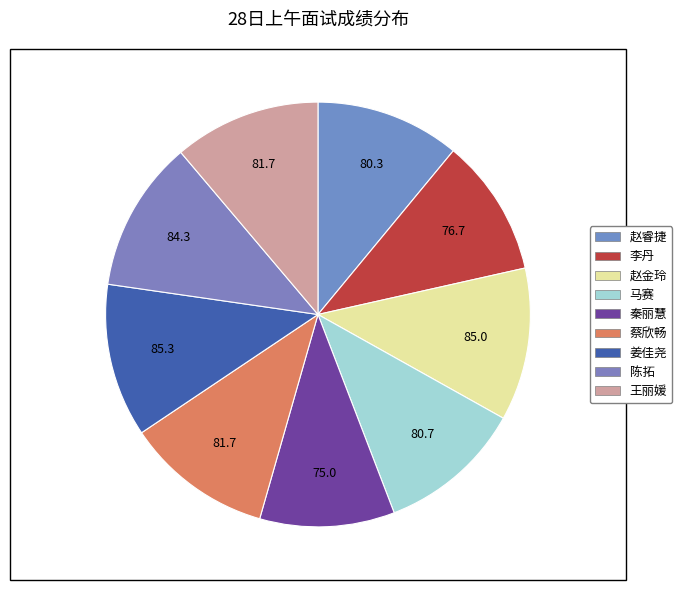

To the nearest percent, what is the difference between the largest and smallest slice percentages?

1%